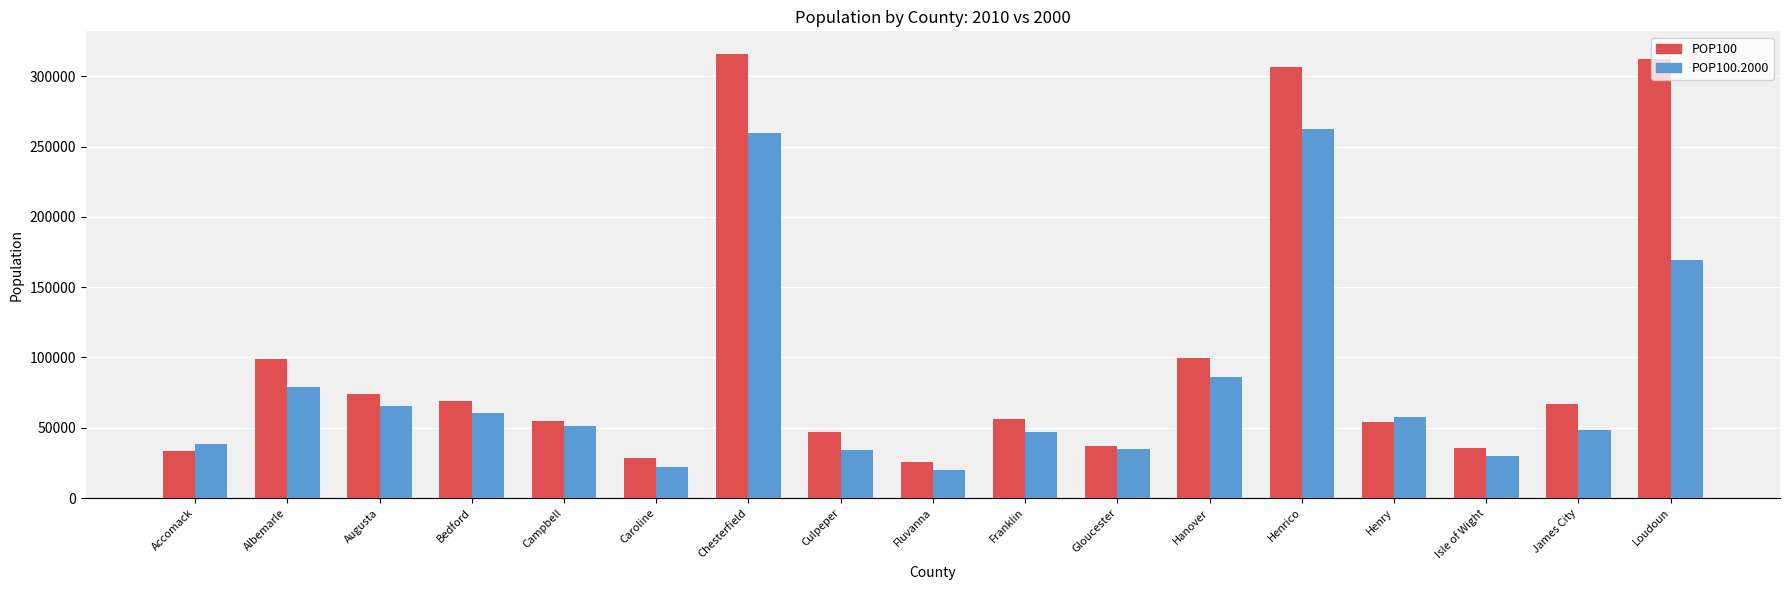

What is the difference between the maximum and minimum values in the POP100.2000 series?

242253